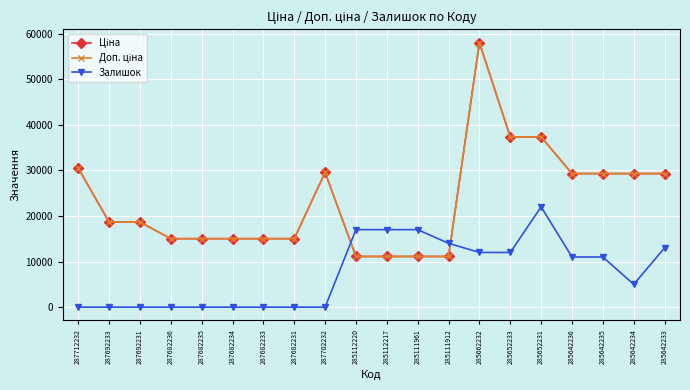

At how many categories does at least one series exceed 41154?

1